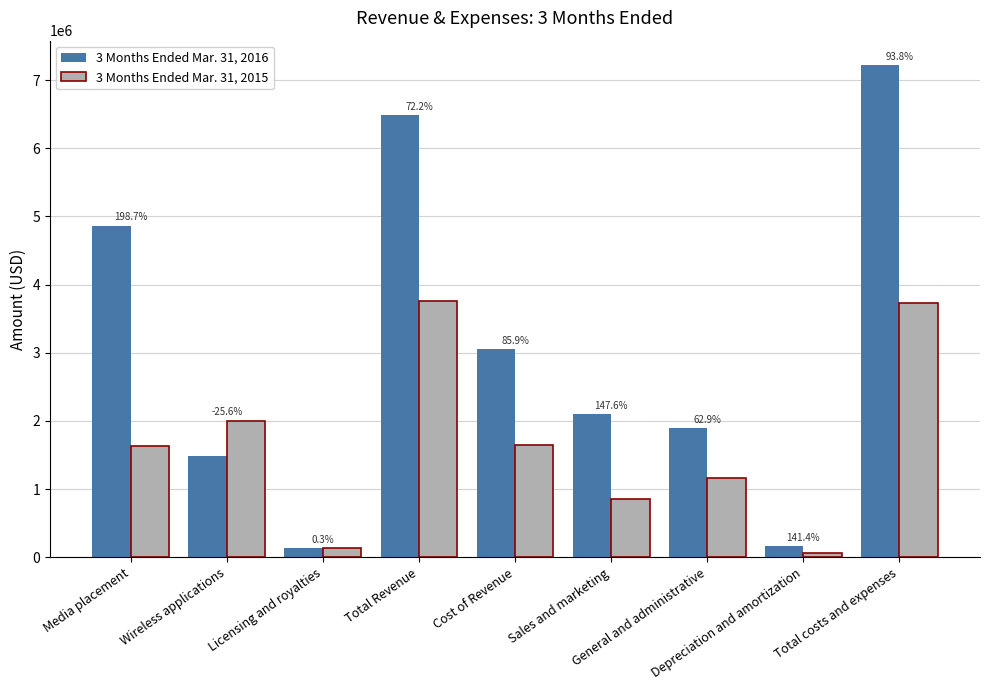

List the series in order of their peak value, lowest first.

3 Months Ended Mar. 31, 2015, 3 Months Ended Mar. 31, 2016